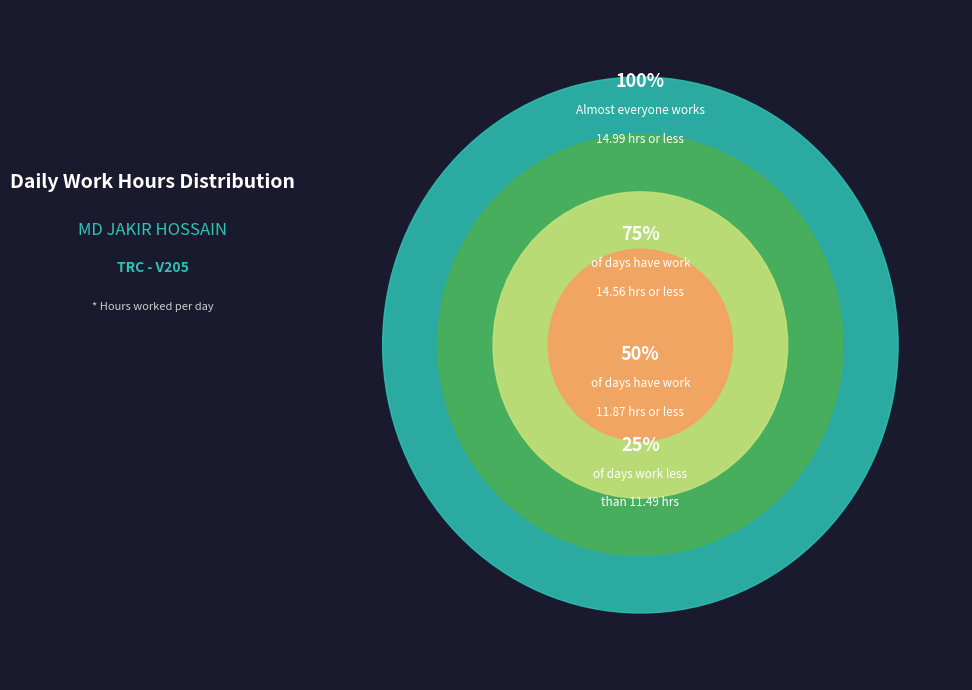

Is it true that 14-Wed is 16% of the pie?

False